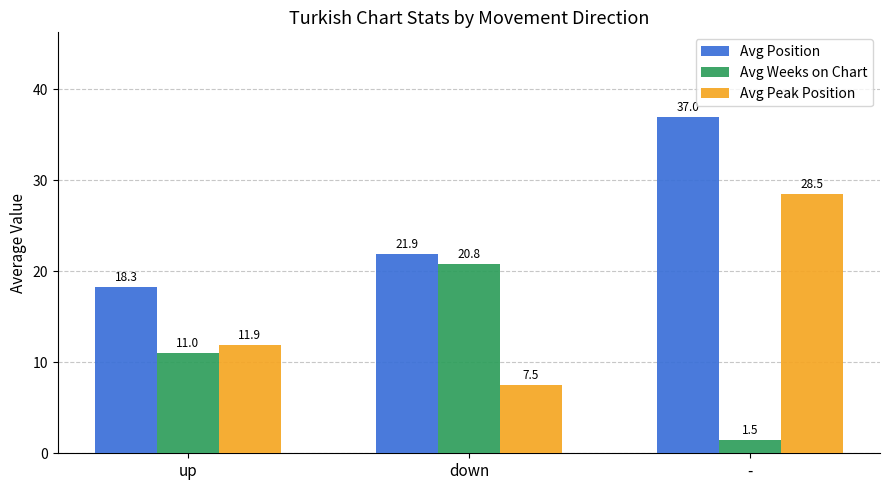

List the labels in order of Avg Position value, largest first.

-, down, up